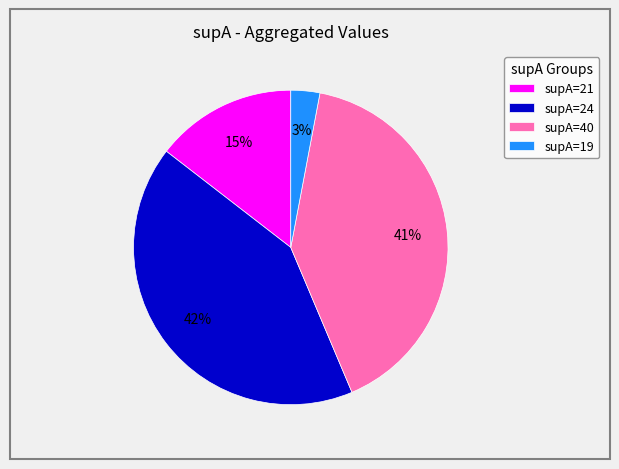

To the nearest percent, what is the difference between the supA=19 and supA=40 slice percentages?

38%